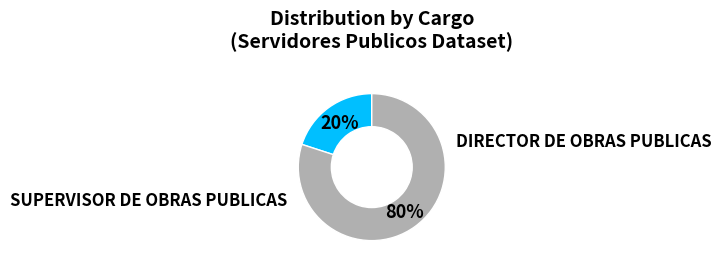

How many slices are in this pie chart?

2